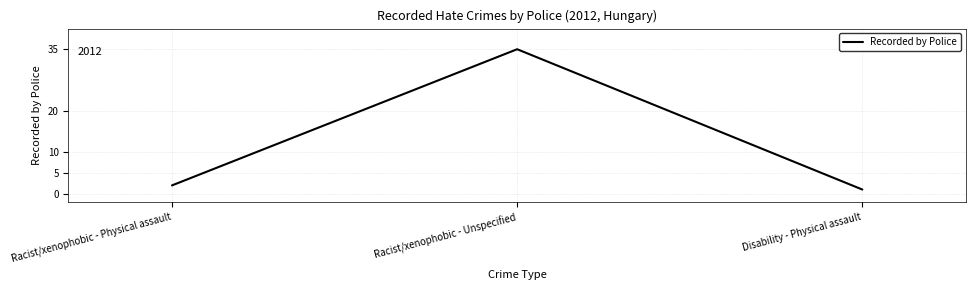

What position from the right is Disability - Physical assault?

1